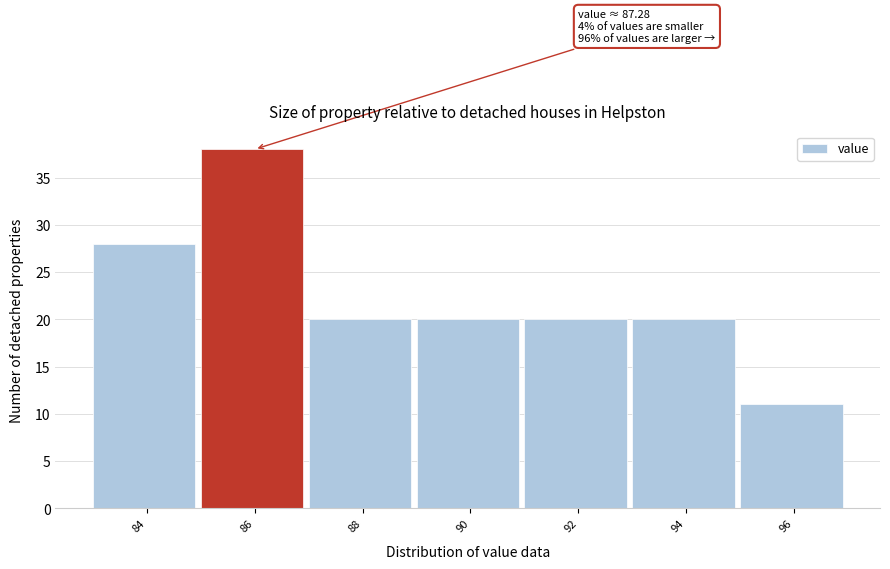

Reading left to right, list all the values displayed in this chart.

28	38	20	20	20	20	11